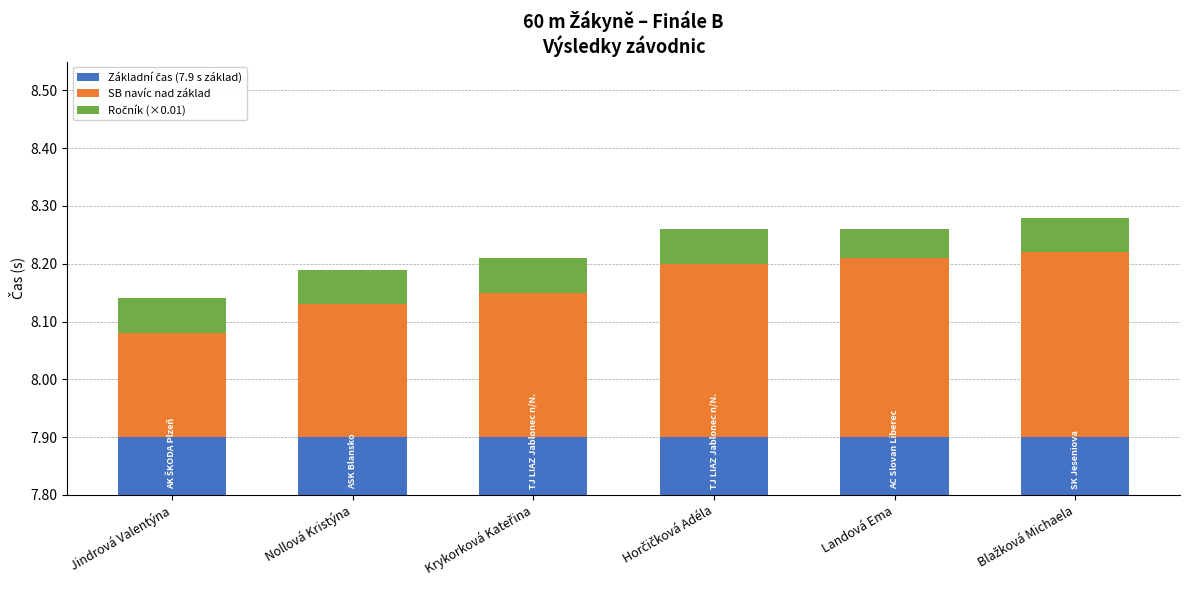

True or false: Ročník (×0.01) has a value of 0.0 at Jindrová Valentýna.

False